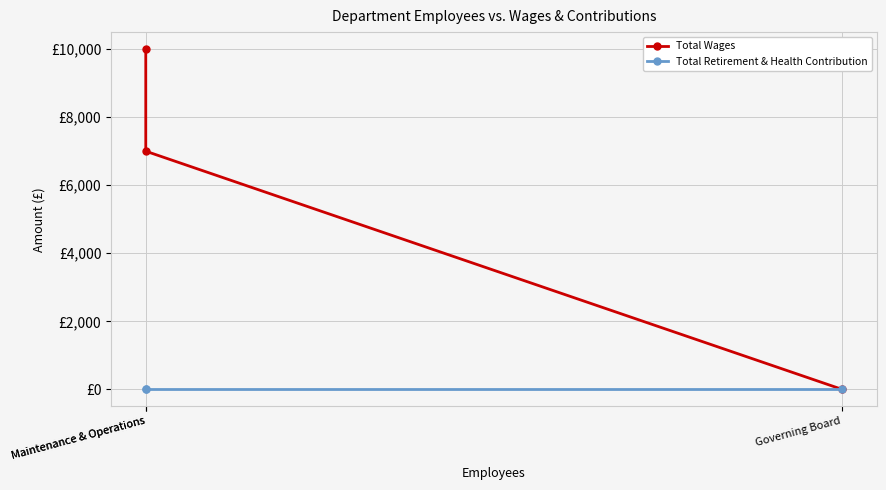

Rank the categories by Total Retirement & Health Contribution value from highest to lowest.

Maintenance & Operations, Maintenance & Operations, Governing Board